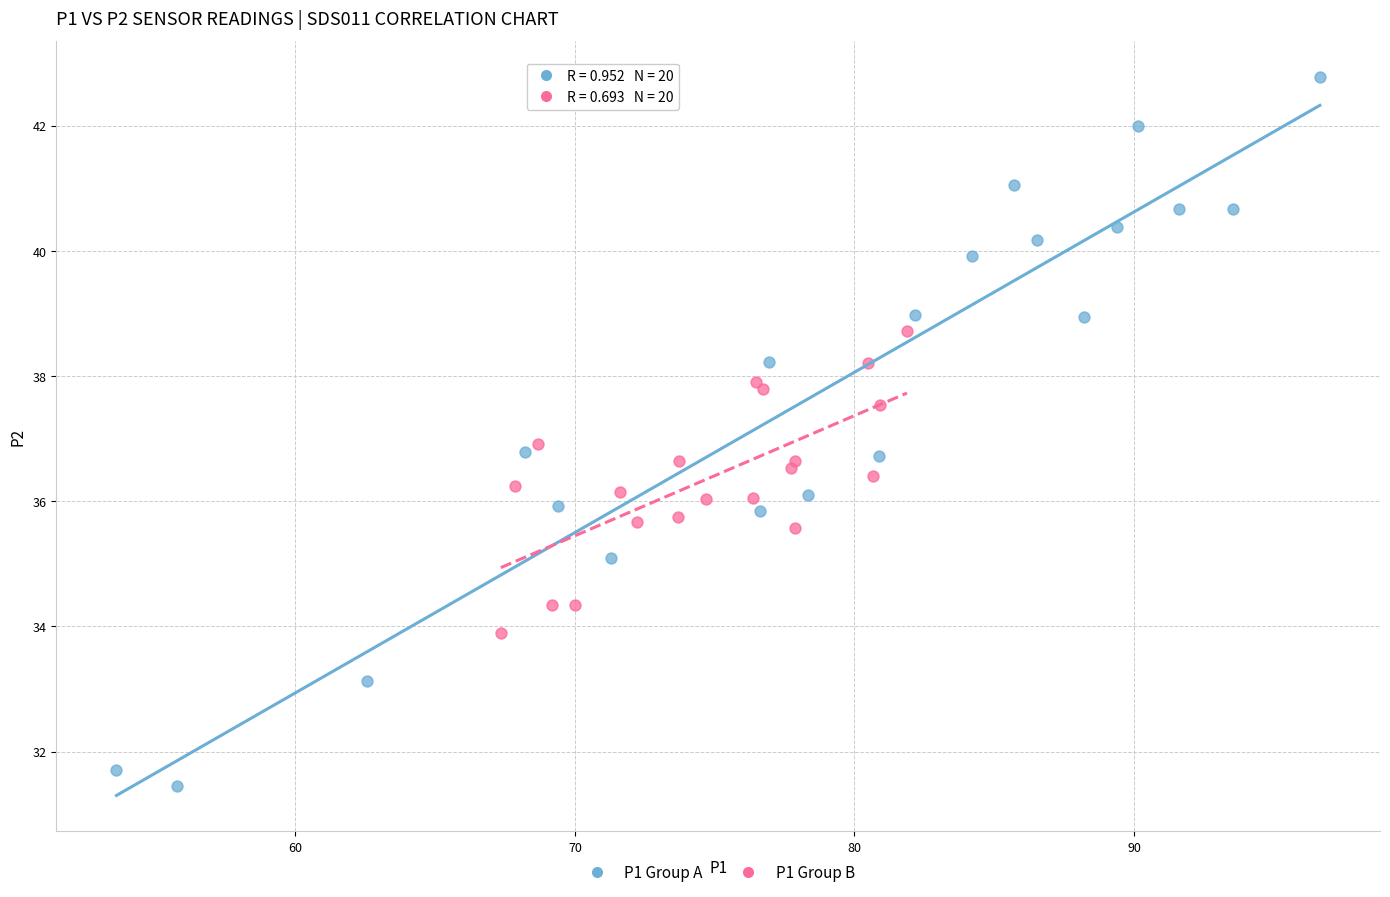

Which series has the widest spread of Y values?

P1 Group A